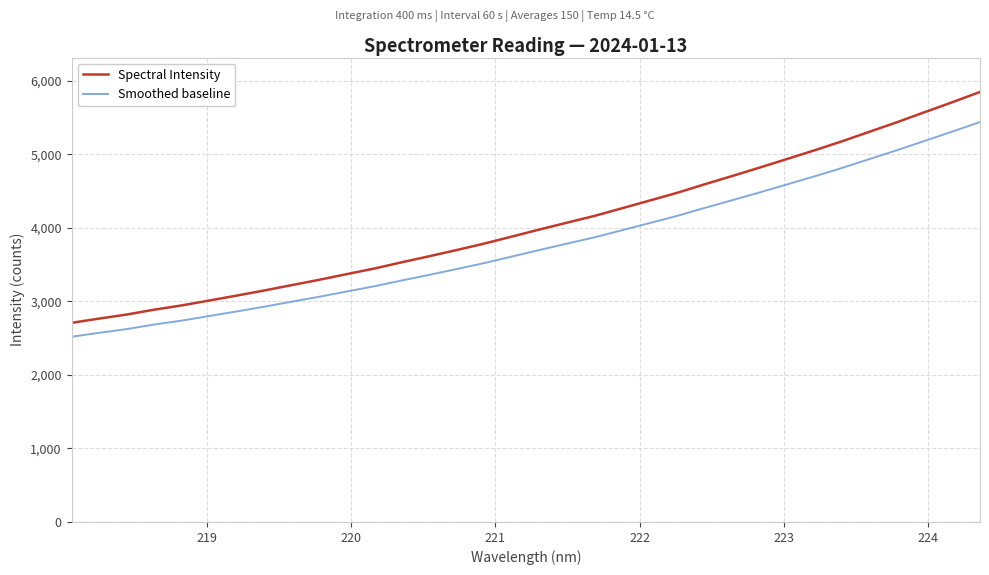

Which series has the largest range (max minus min)?

Spectral Intensity